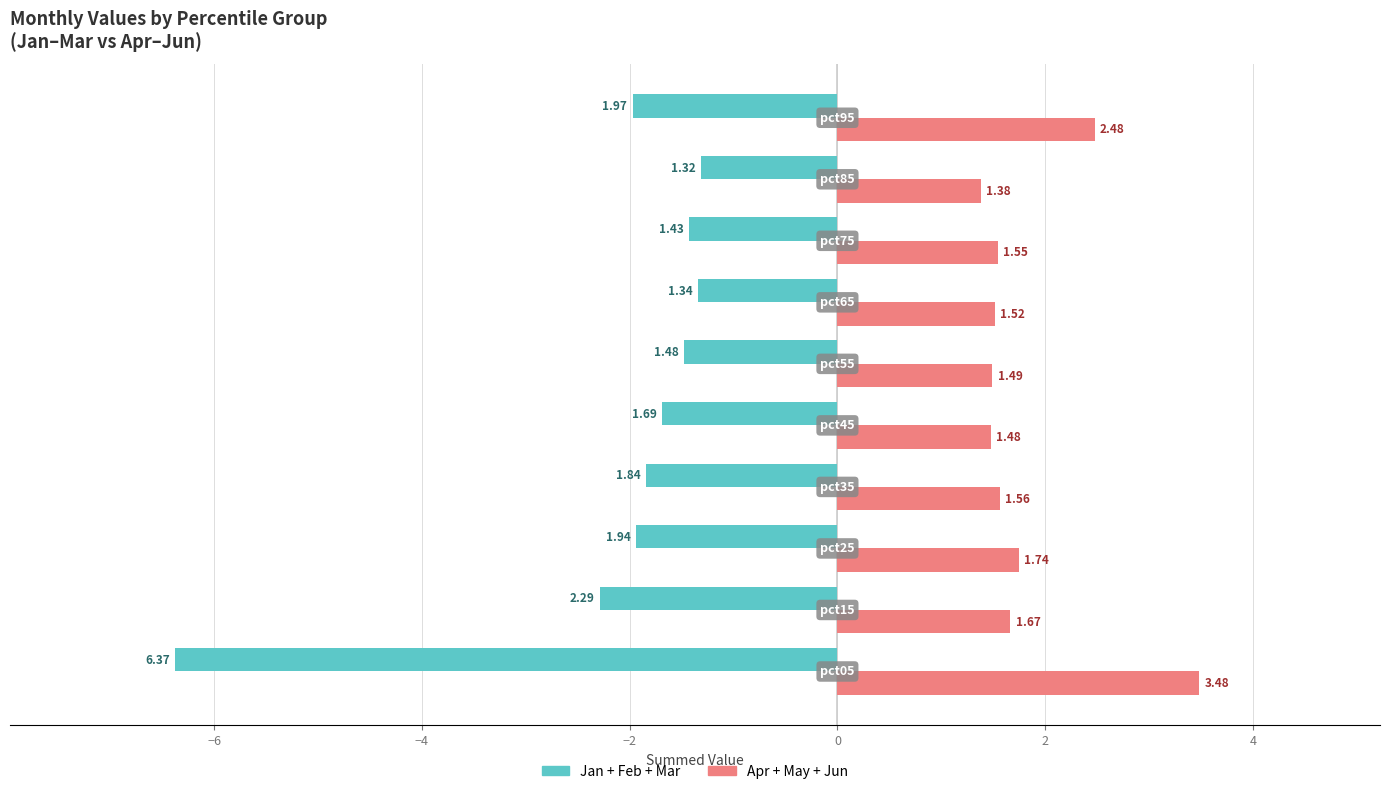

Count the number of categories in the chart.

10